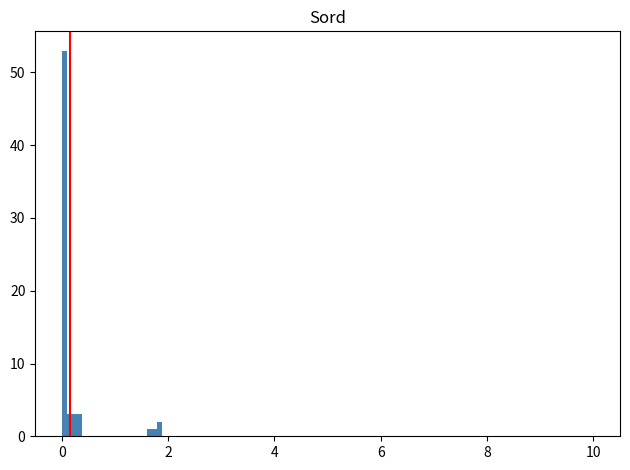

Around what value on the x-axis is the tallest bar? Give the approximate position of its centre, as read against the axis.

0.0